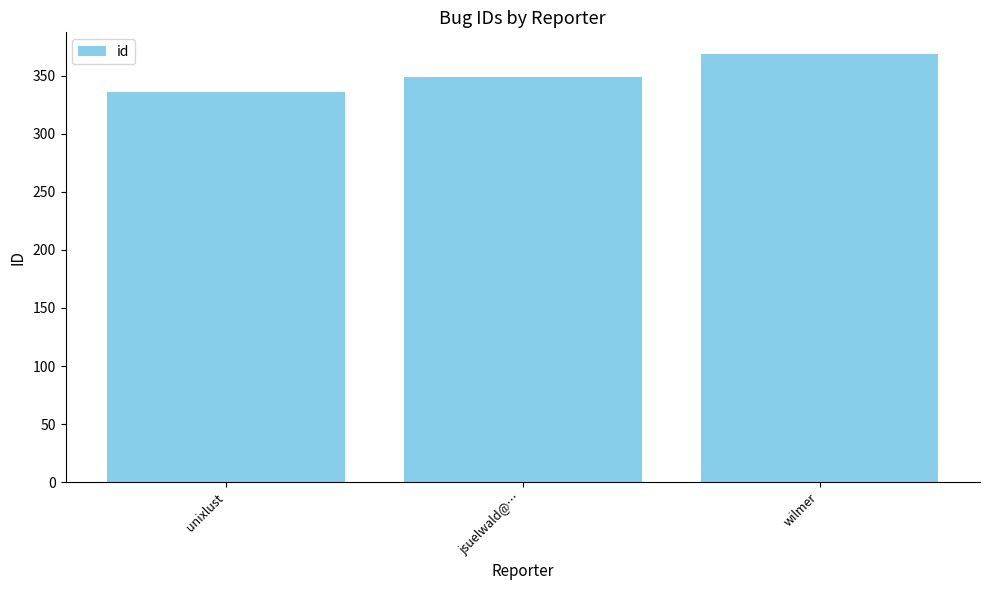

How many bars are there in total?

3